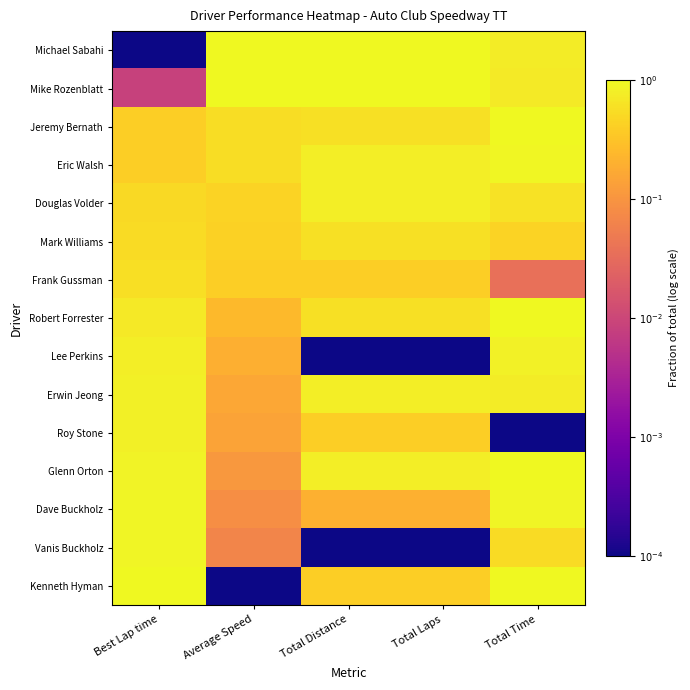

At which category does the chart reach its peak across all series?

Average Speed